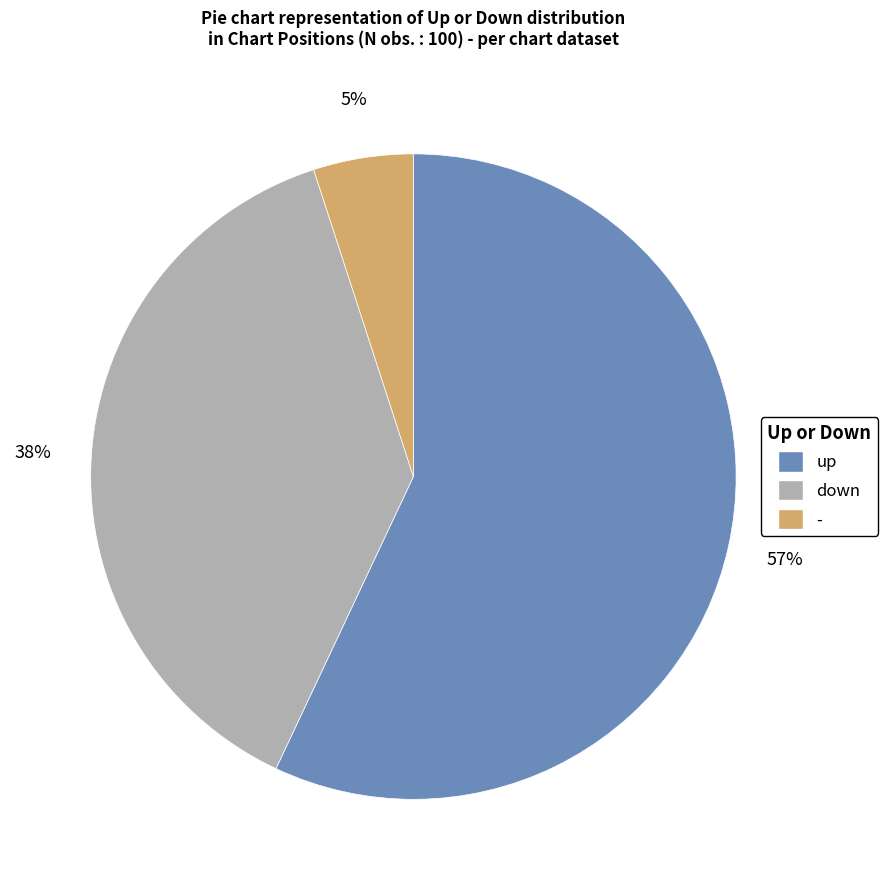

How many segments does this pie chart have?

3